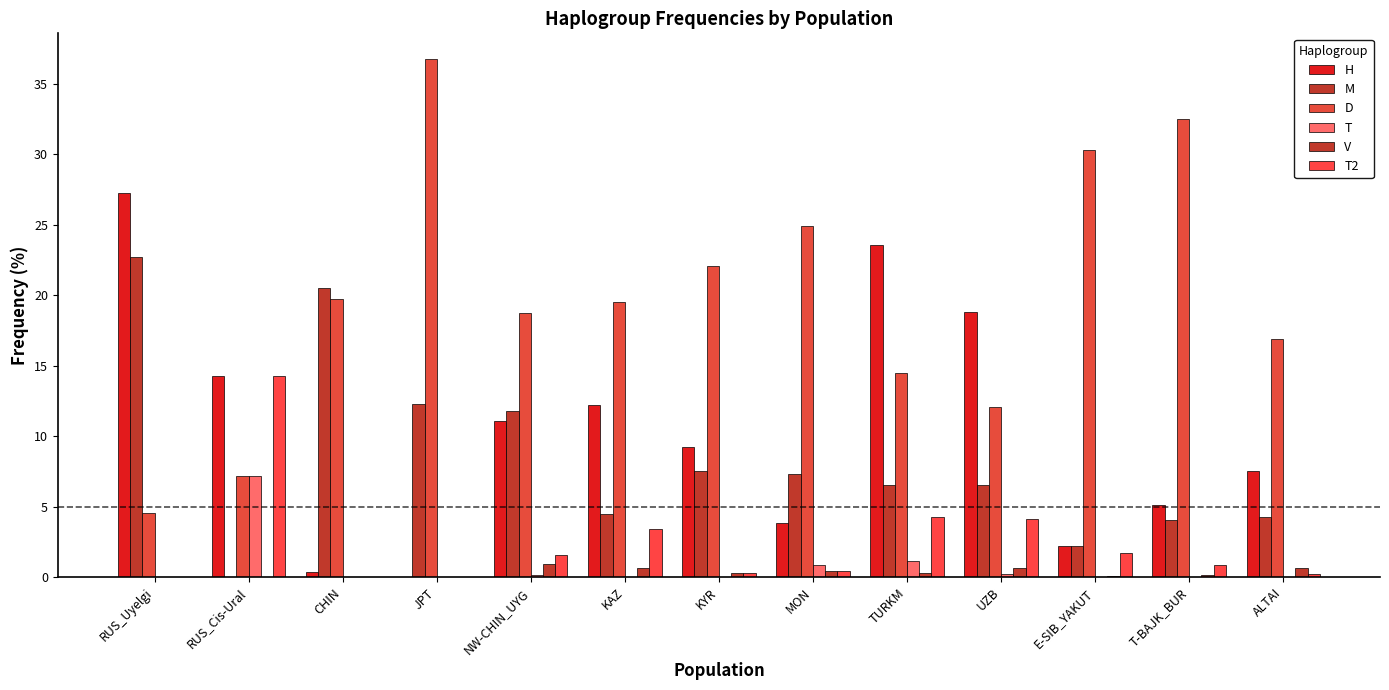

What is the difference between the M values at RUS_Cis-Ural and TURKM?

6.5